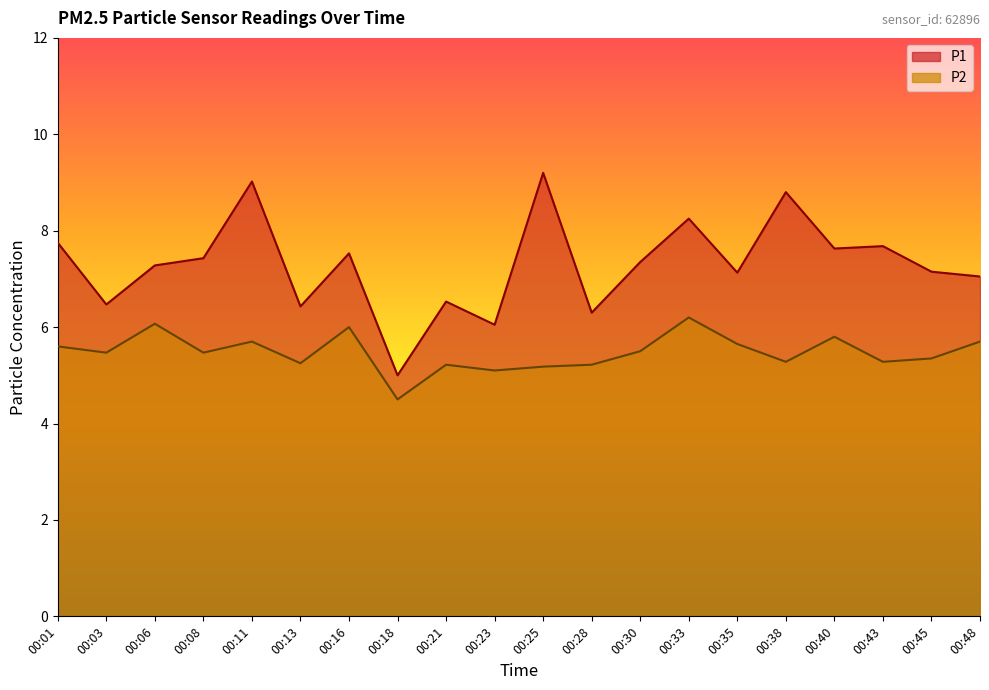

Which series has the largest total across all categories?

P1